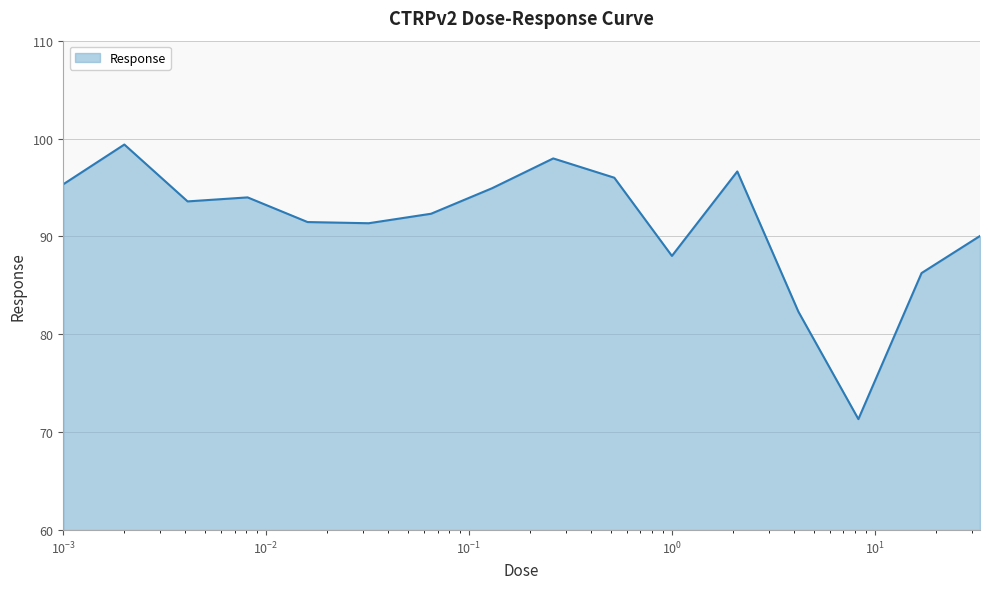

What is the greatest value displayed?

99.4